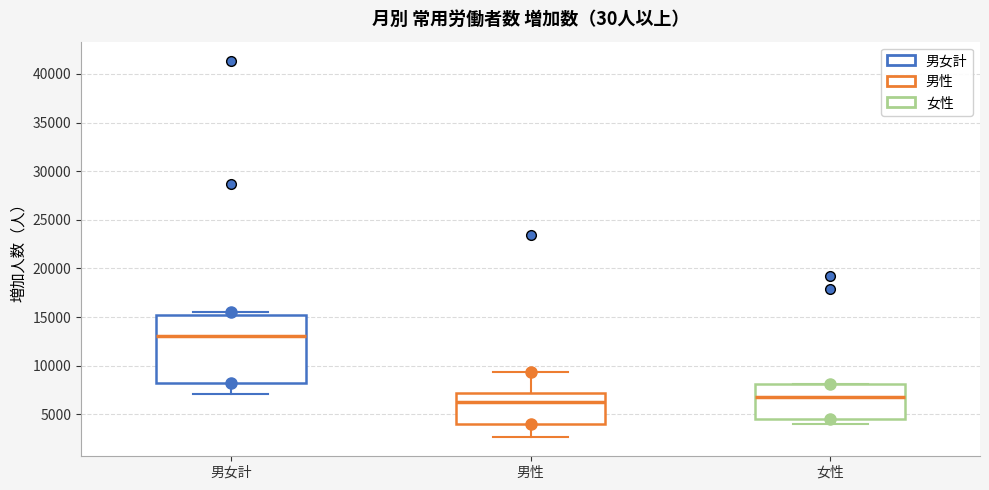

Which box's median line is the lowest?

男性